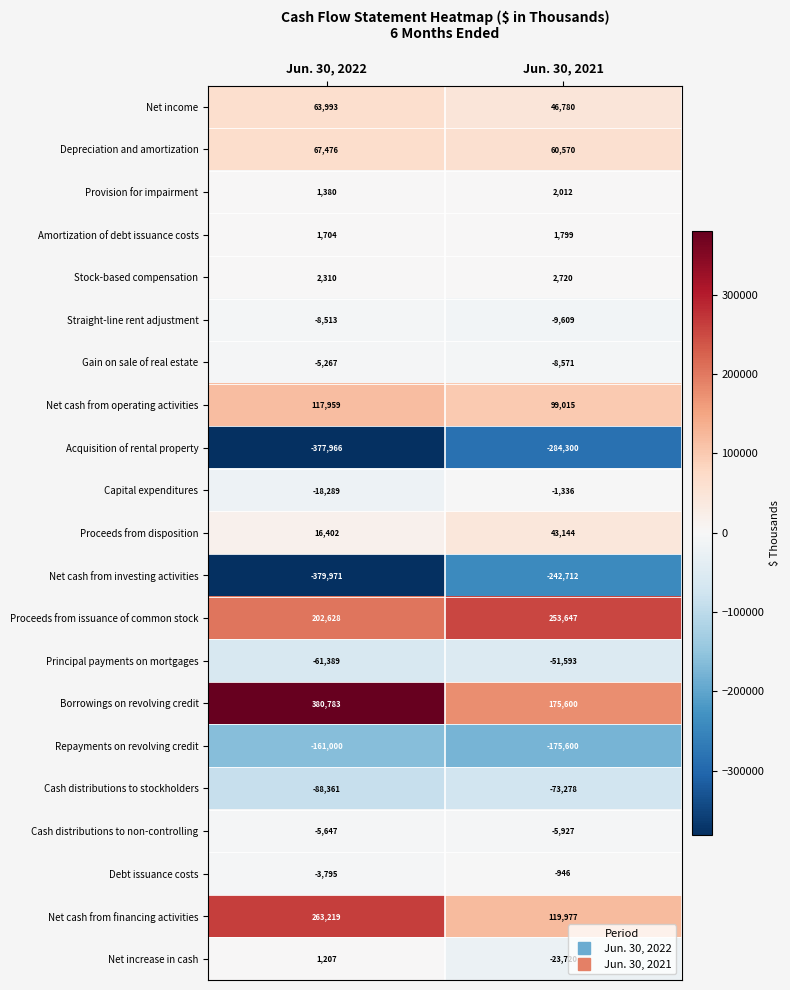

True or false: Stock-based compensation has a value of 1361 at Jun. 30, 2022.

False